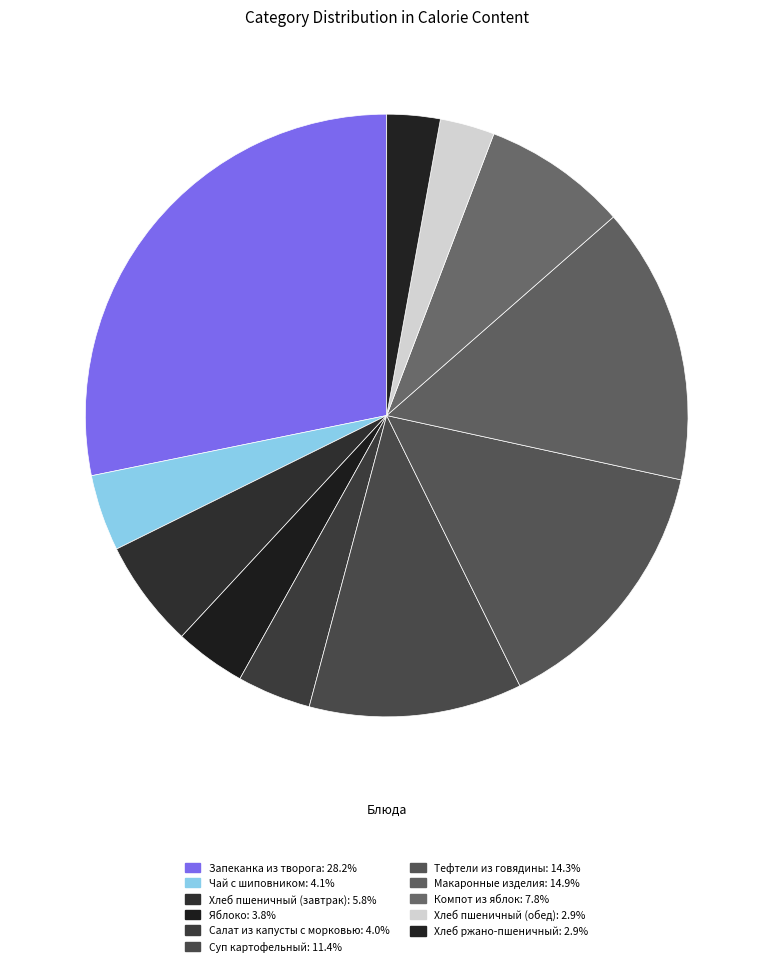

Count the number of slices in the pie.

11